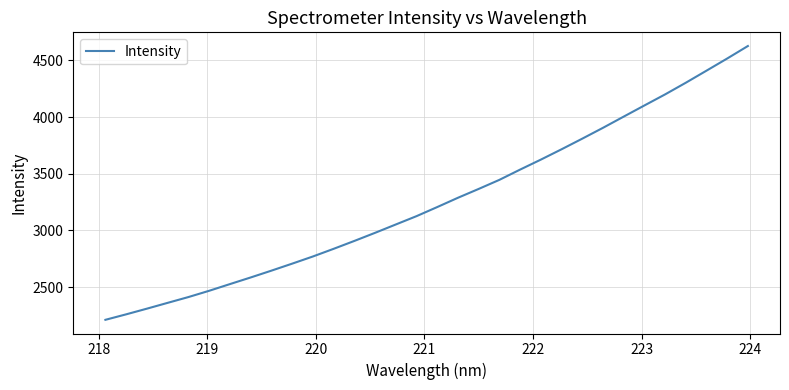

How many values exceed 3206?

16